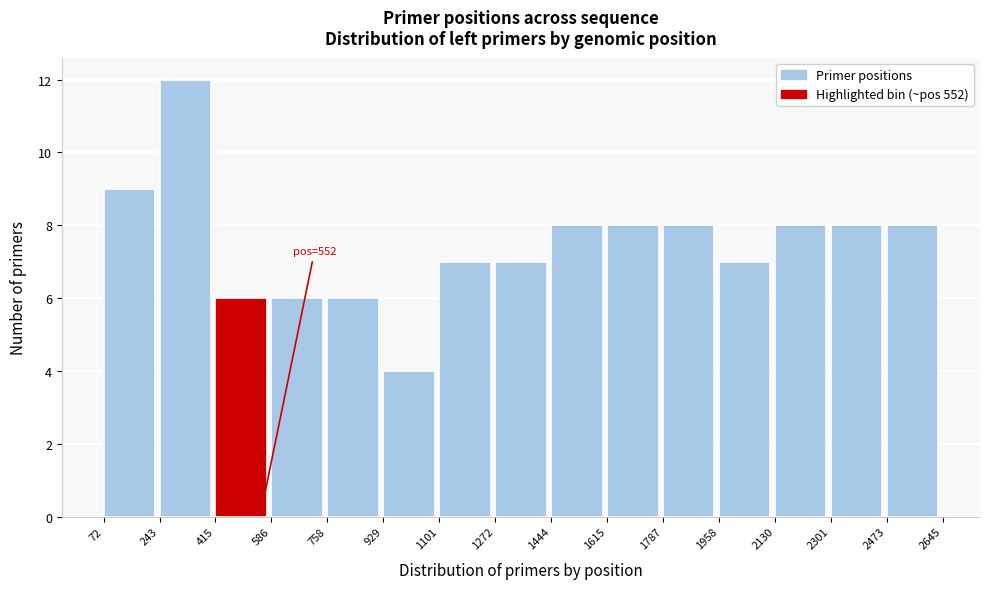

Which range on the x-axis has the tallest bar?

243 to 415